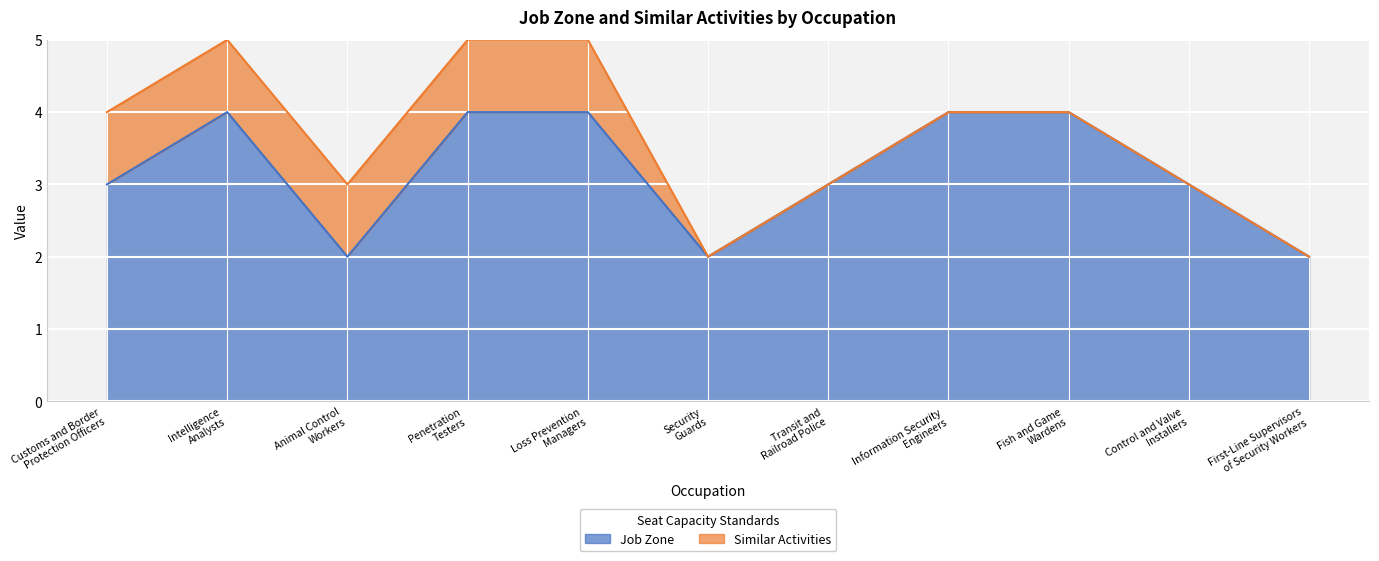

What is the label of the 3rd point from the right?

Fish and Game
Wardens